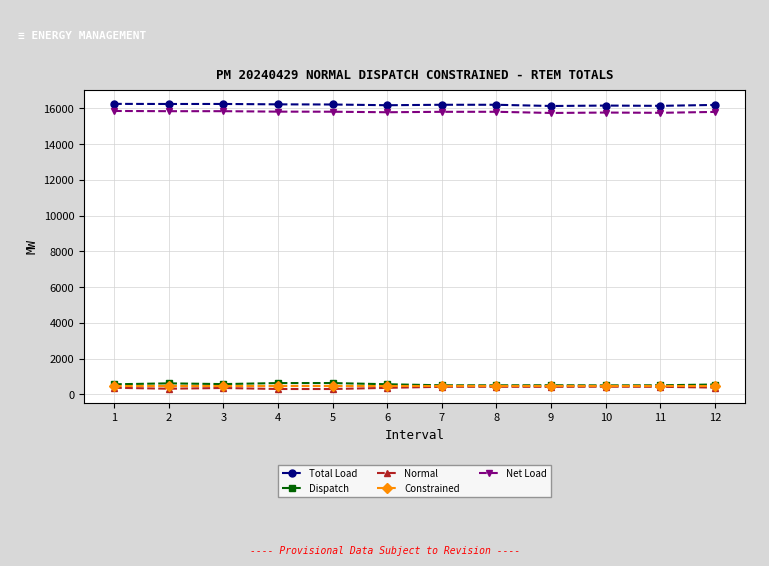

What is the total value across all series at 1?

33505.4